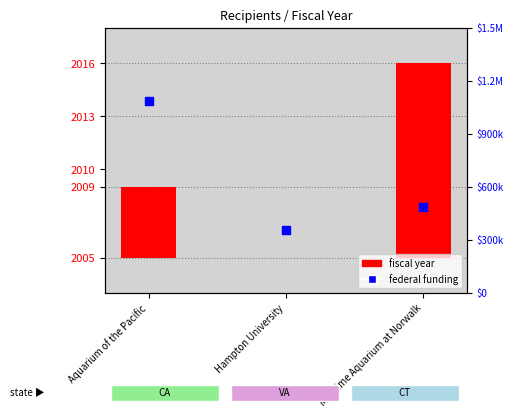

Which series contains the highest Y value?

federal funding